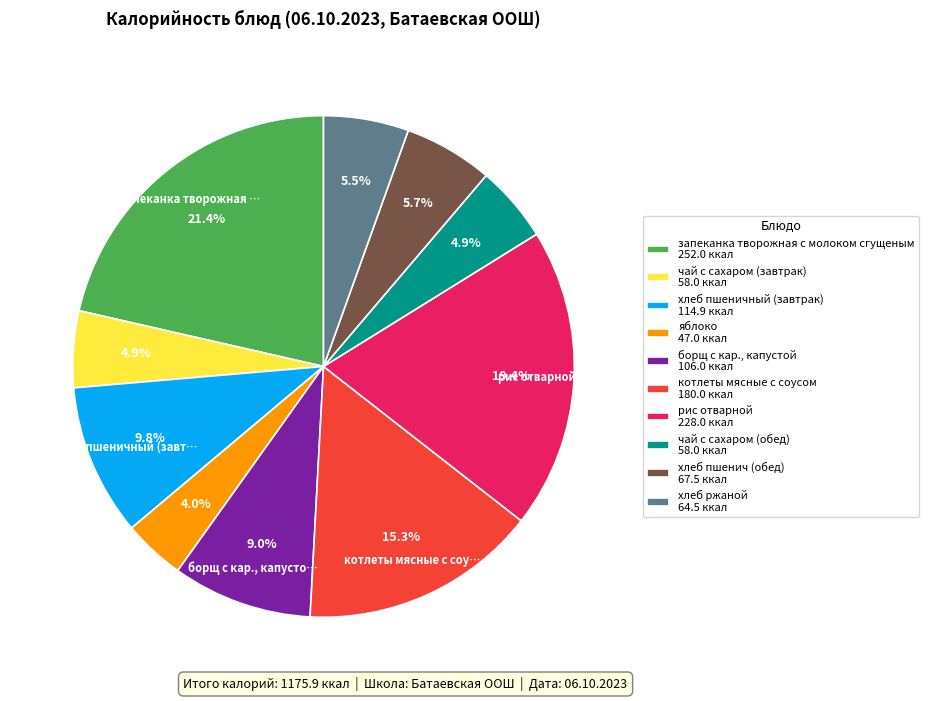

Which has a higher value, чай с сахаром (обед) or яблоко?

чай с сахаром (обед)